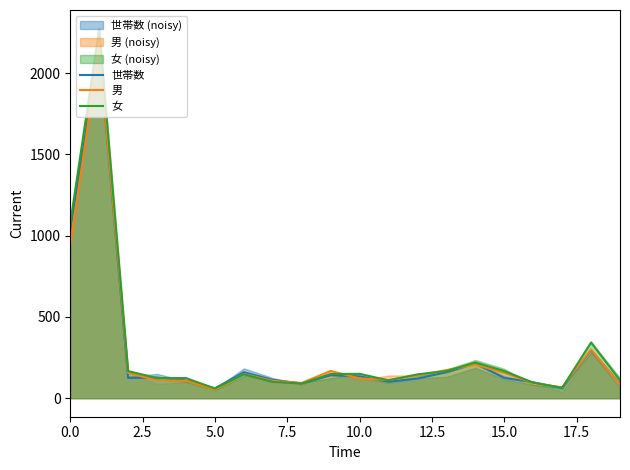

Reading left to right, list all the values displayed in this chart.

世帯数: 1045	2154	125	127	110	61	160	113	91	141	135	101	121	160	213	125	98	62	296	87
男: 935	2162	156	110	108	53	149	107	94	168	122	112	141	173	207	156	93	67	300	83
女: 1077	2272	167	124	124	60	147	100	91	149	150	110	147	167	220	167	96	64	343	110